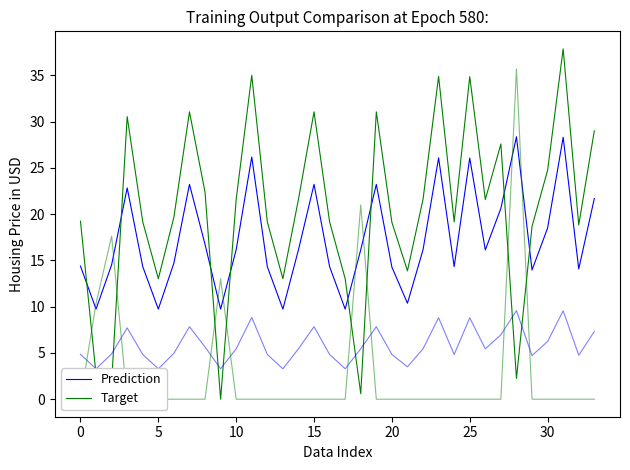

At which category is the sum across all series the highest?

31